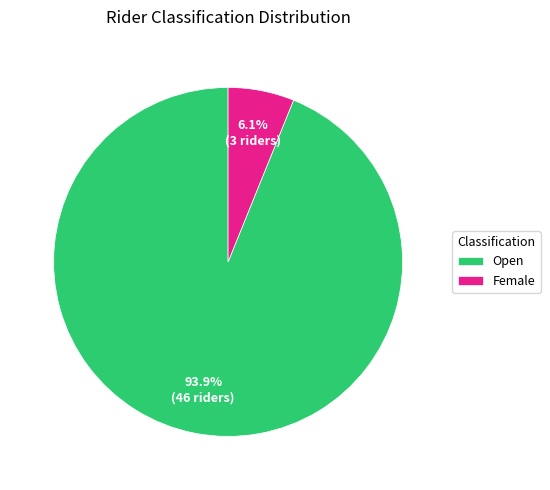

To the nearest percent, what is the difference between the Female and Open slice percentages?

88%